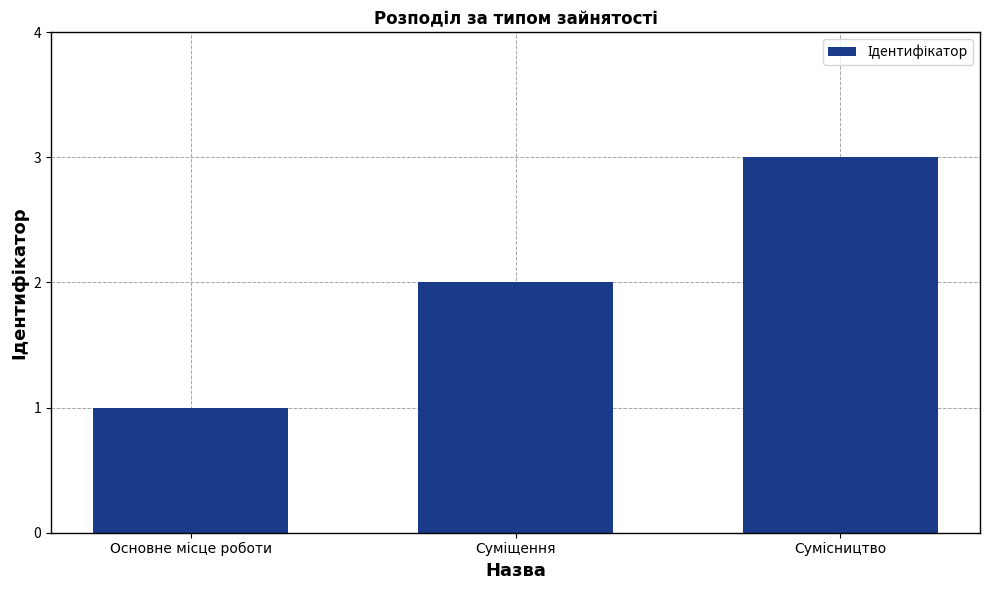

Does the chart contain any negative values?

No